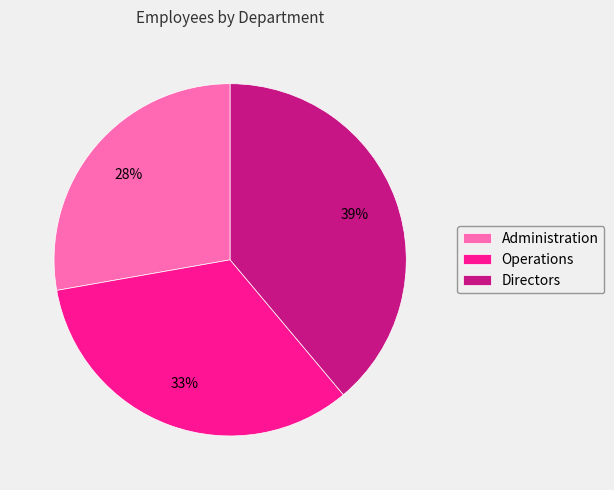

Is Directors the majority of the pie?

No